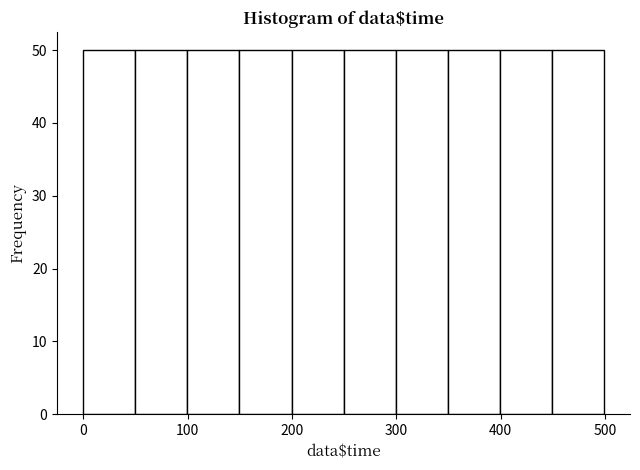

Reading left to right, list every bar in this chart as the range it spans on the x-axis followed by its height. Neither the bar edges nor the heights are printed on the chart, so give them approximately, as read against the axes.

0 to 50: 50
50 to 100: 50
100 to 150: 50
150 to 200: 50
200 to 250: 50
250 to 300: 50
300 to 350: 50
350 to 400: 50
400 to 450: 50
450 to 500: 50